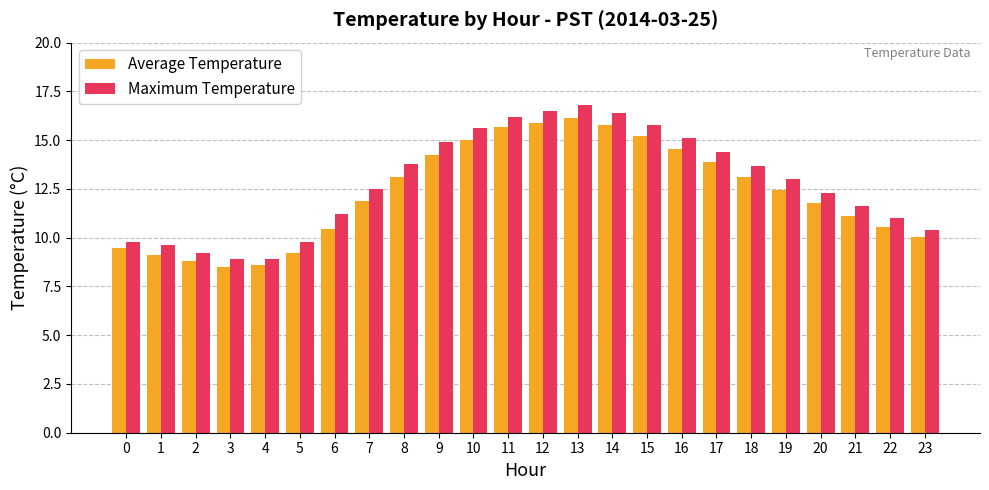

What is the approximate value of Average Temperature at 21?

11.1